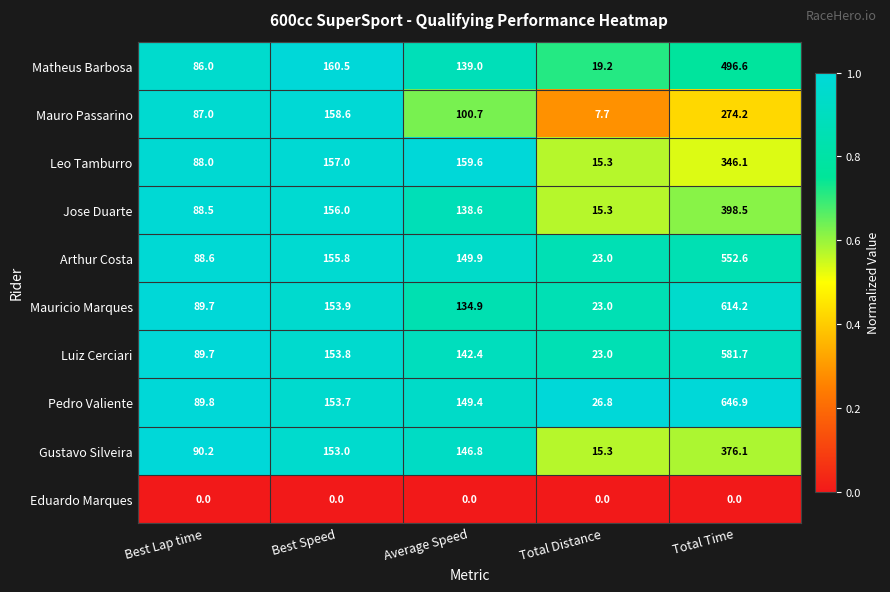

List the series in order of their peak value, highest first.

Pedro Valiente, Mauricio Marques, Luiz Cerciari, Arthur Costa, Matheus Barbosa, Jose Duarte, Gustavo Silveira, Leo Tamburro, Mauro Passarino, Eduardo Marques